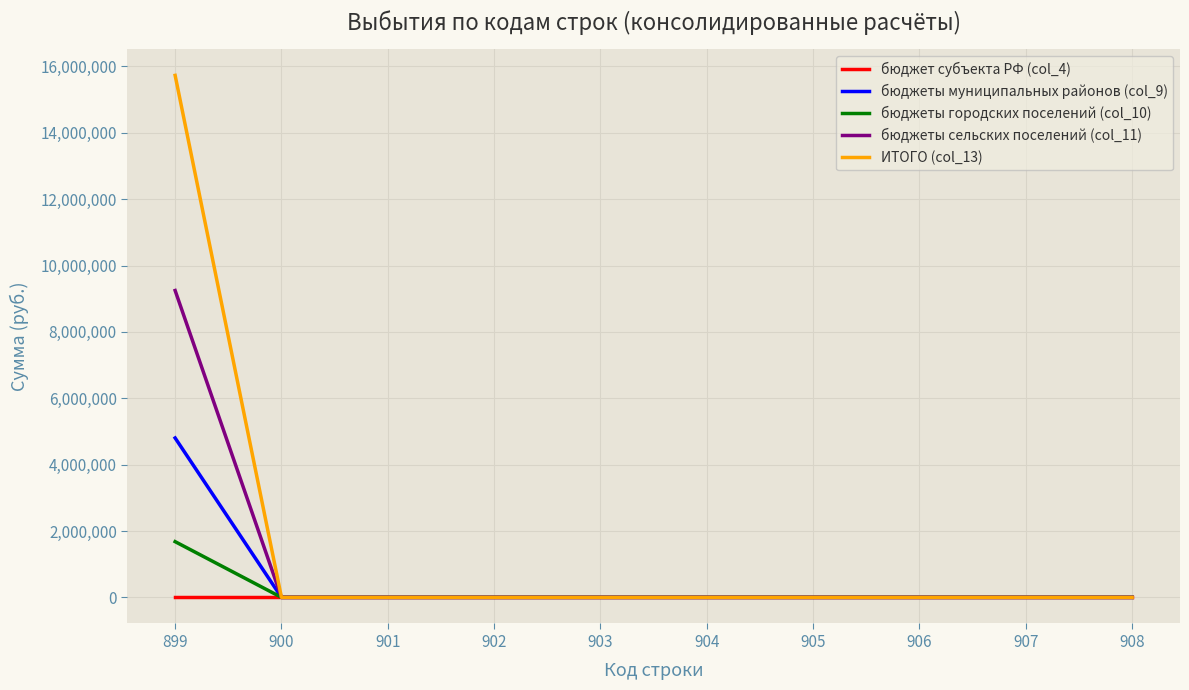

What is the highest value of the бюджеты муниципальных районов (col_9) series?

4803240.1